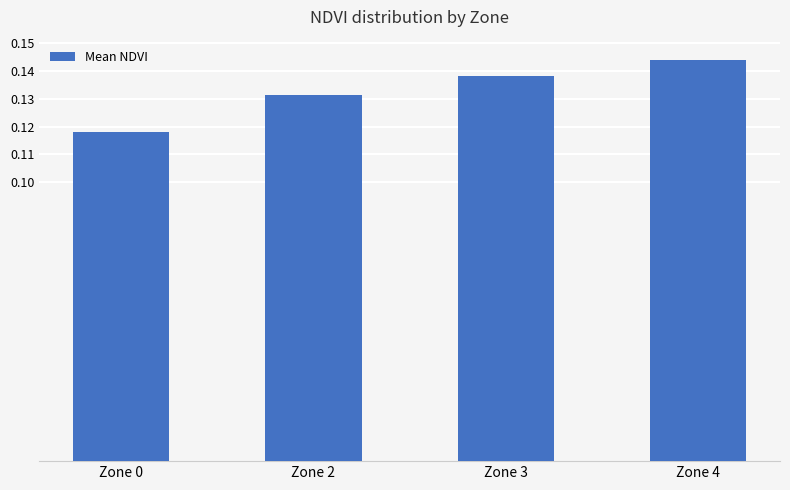

Where is the data nearest to the value 0?

Zone 0